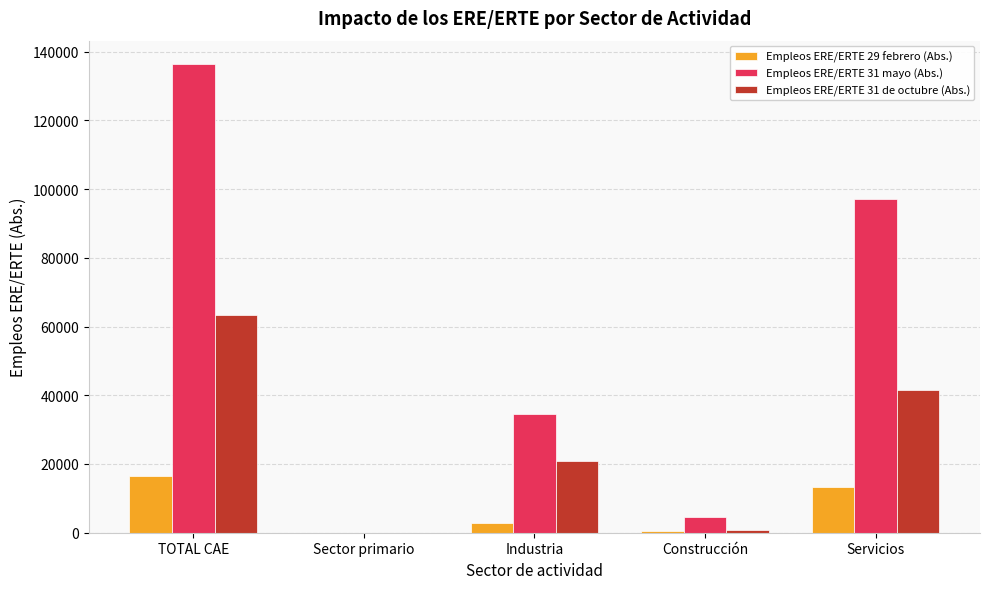

What is the greatest value displayed?

136375.9